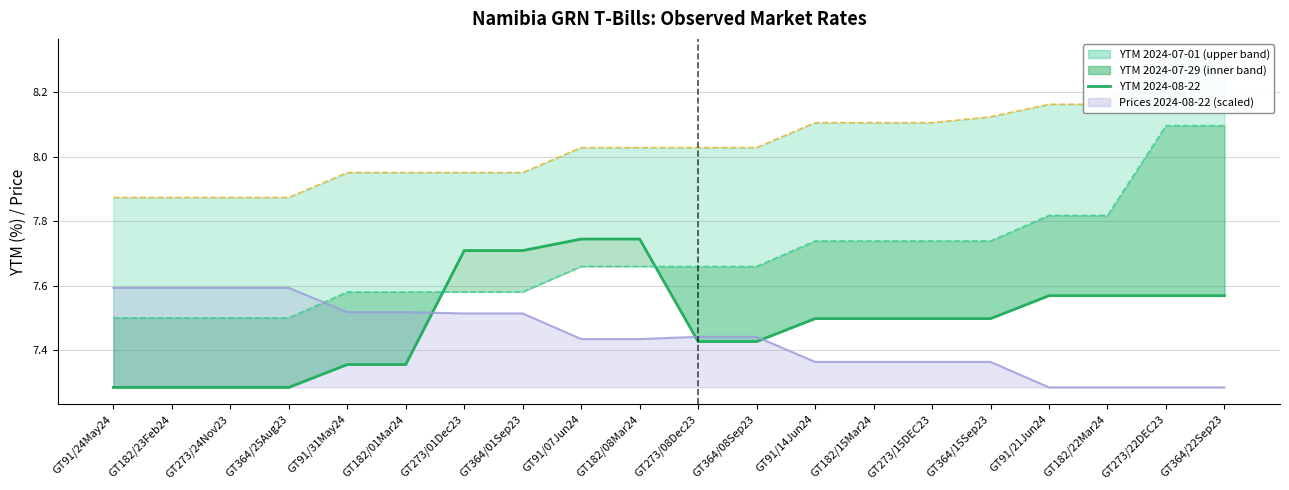

What value does the YTM 2024-07-29 line series have at GT364/22Sep23?

8.1